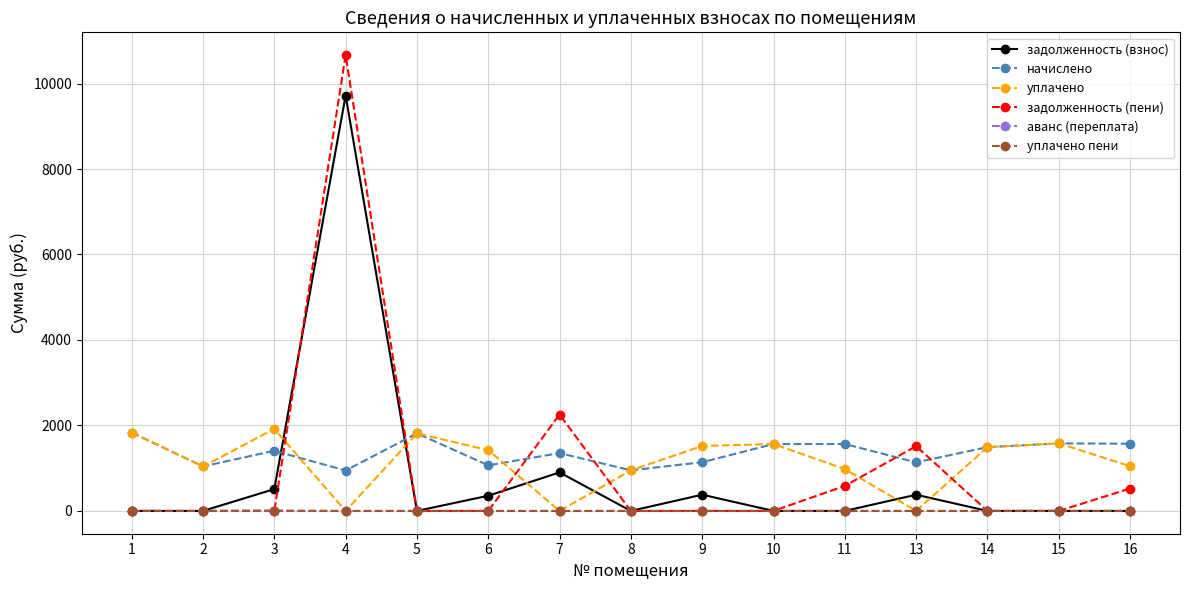

What is the value of the начислено point at the 15th from the left?

1572.7